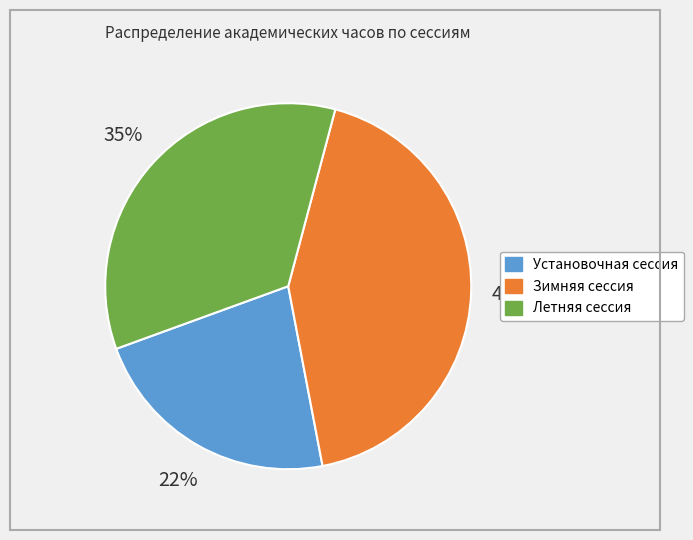

Which category has the biggest portion of the pie?

Зимняя сессия